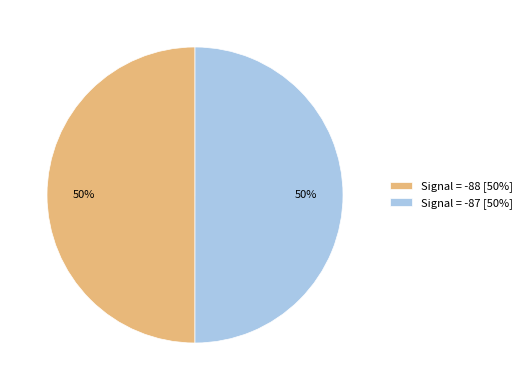

To the nearest percent, what percentage of the pie is Signal = -88 [50%]?

50%